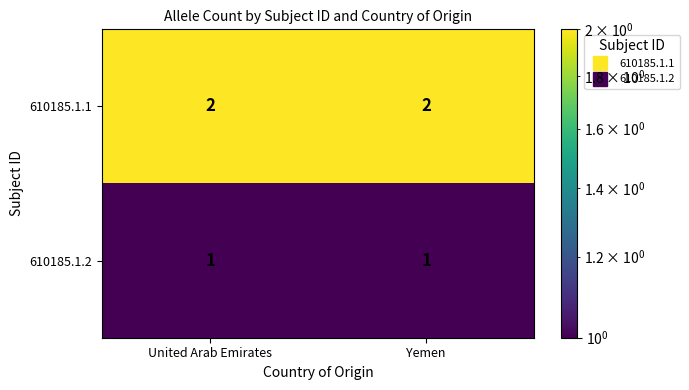

What is the spread (max minus min) of values at United Arab Emirates?

1